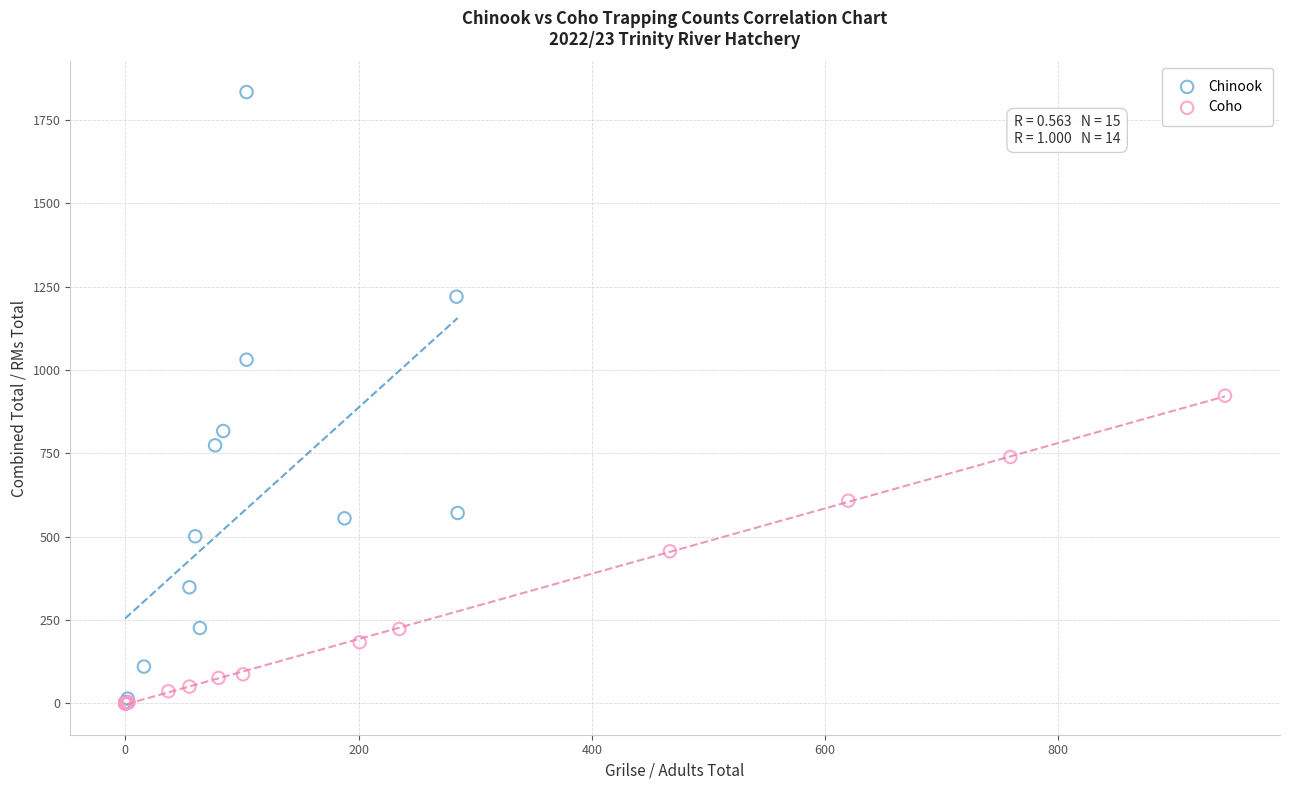

Which series contains the highest Y value?

Chinook